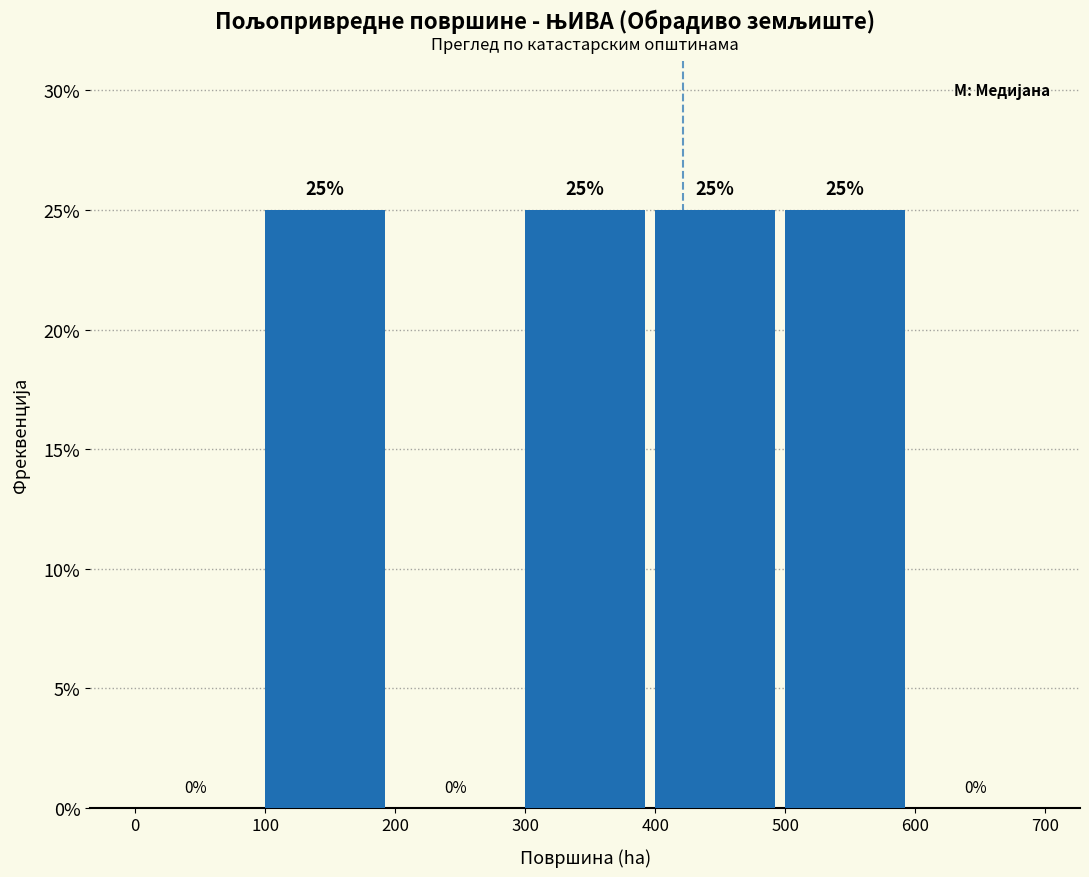

Reading left to right, list every bar in this chart as the range it spans on the x-axis followed by its height.

0 to 100: 0
100 to 200: 25
200 to 300: 0
300 to 400: 25
400 to 500: 25
500 to 600: 25
600 to 700: 0